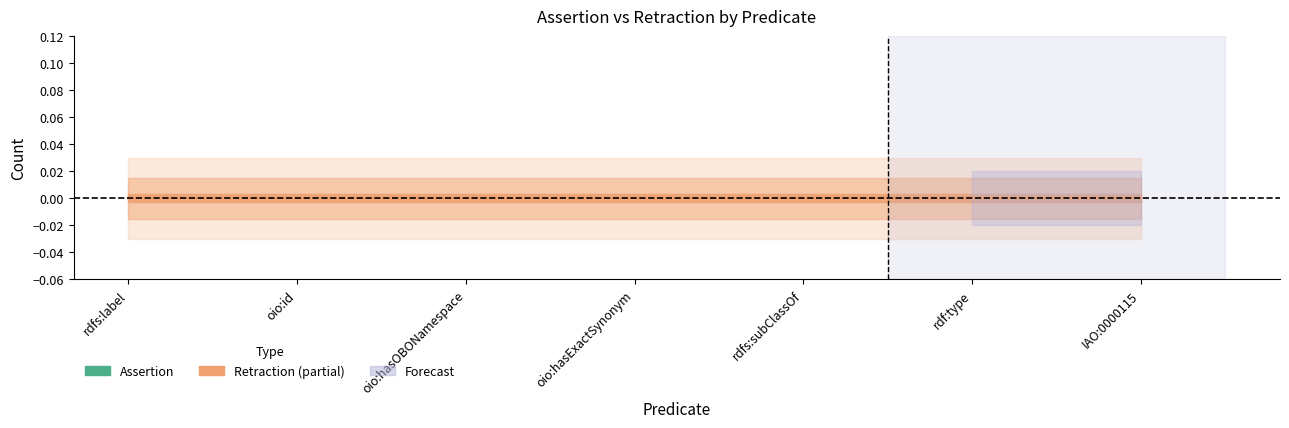

What is the label of the 5th point from the right?

oio:hasOBONamespace